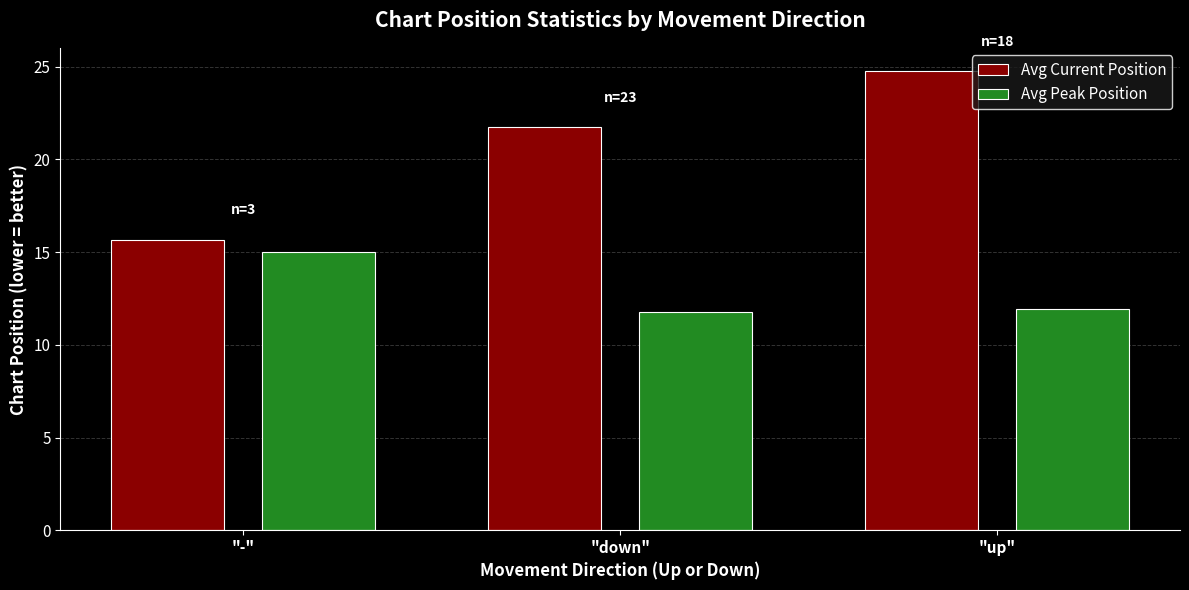

What is the average value of the Avg Peak Position series?

12.9